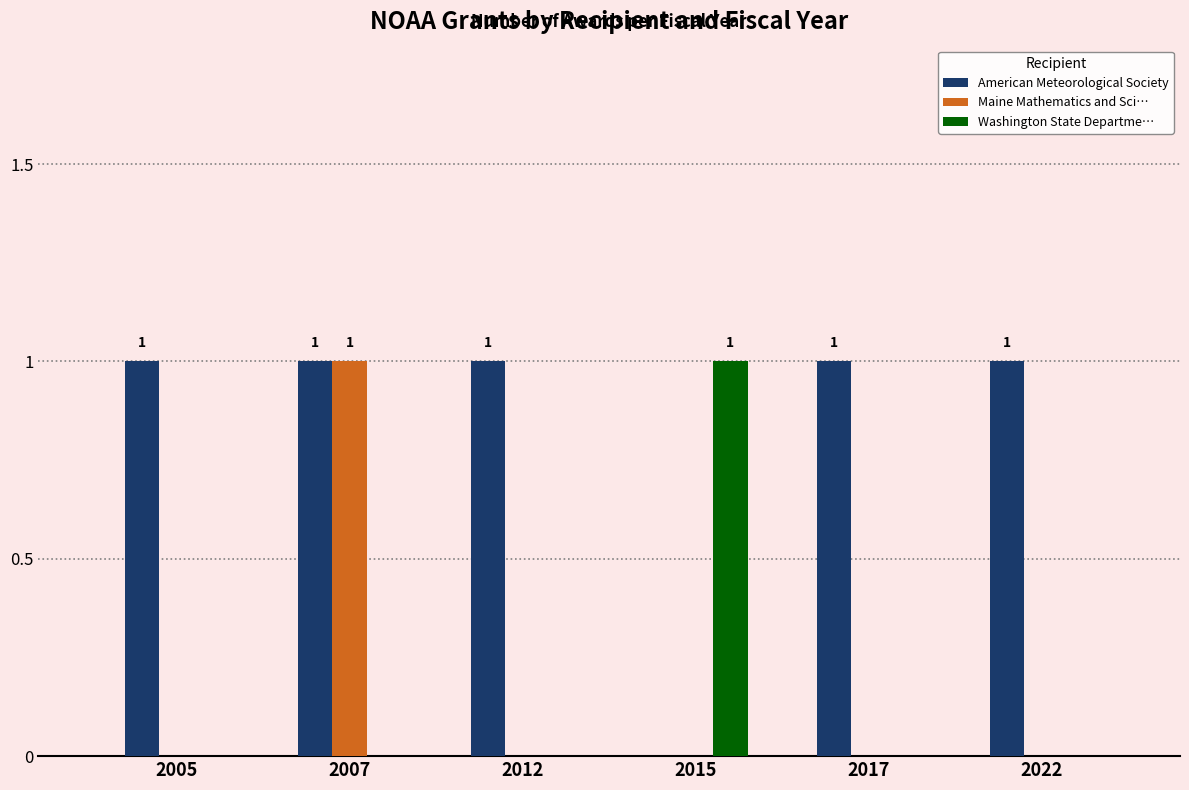

At which category is the sum across all series the highest?

2007